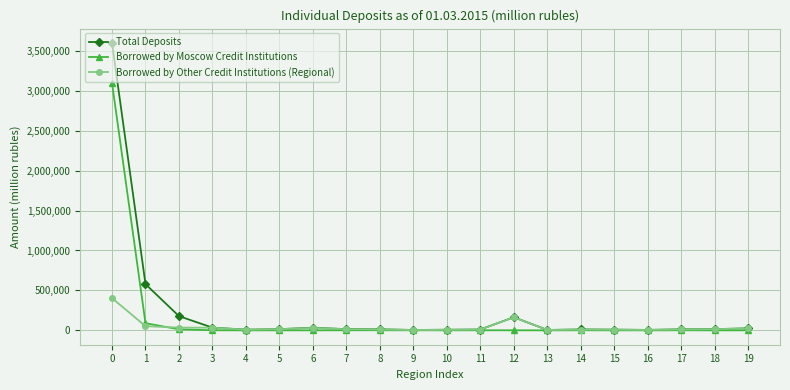

Read the Borrowed by Moscow Credit Institutions value at 0.

3097462